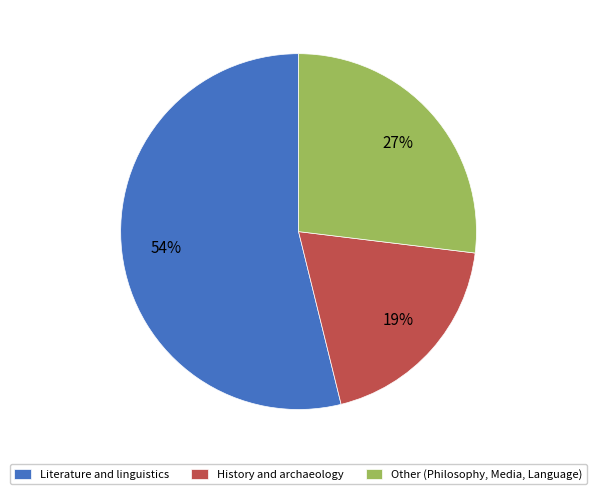

Which category accounts for the majority?

Literature and linguistics